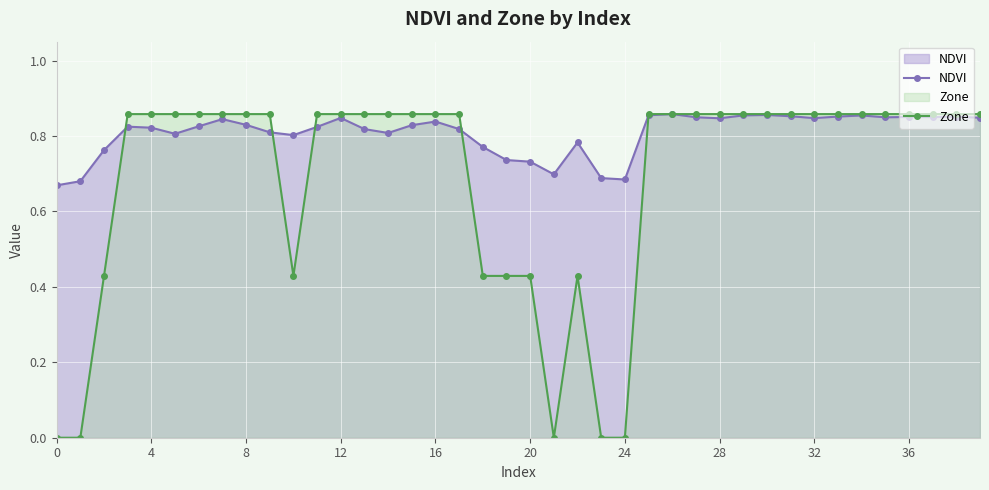

How many lines are shown in the chart?

2